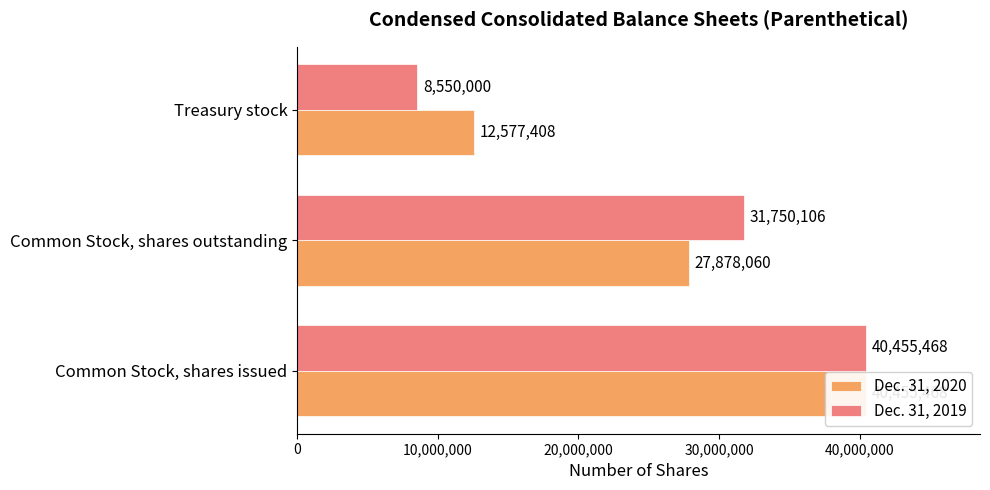

Count the Dec. 31, 2020 values in the range 12577408 to 40455468.

3